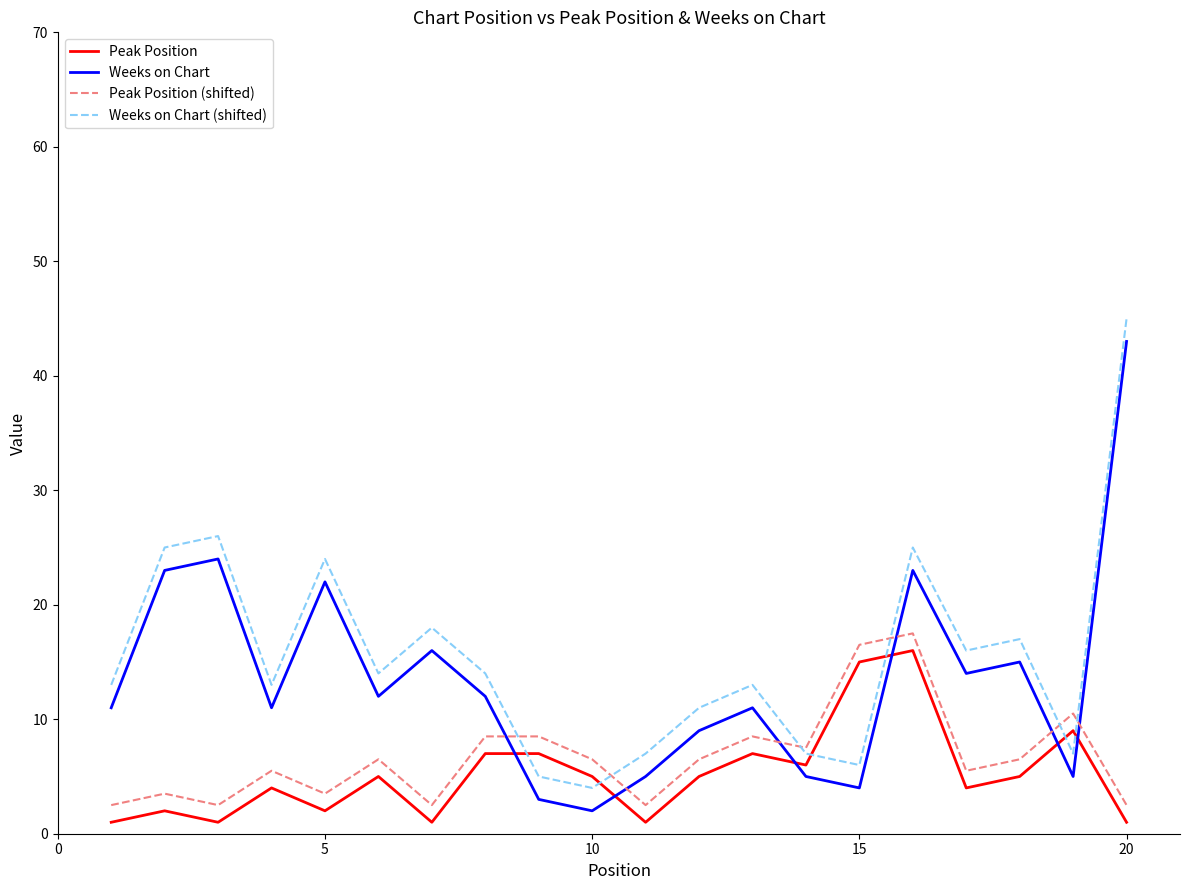

What is the lowest value of the Peak Position (shifted) series?

2.5